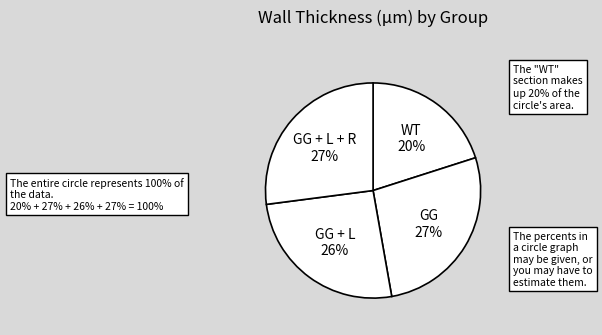

How many segments does this pie chart have?

4